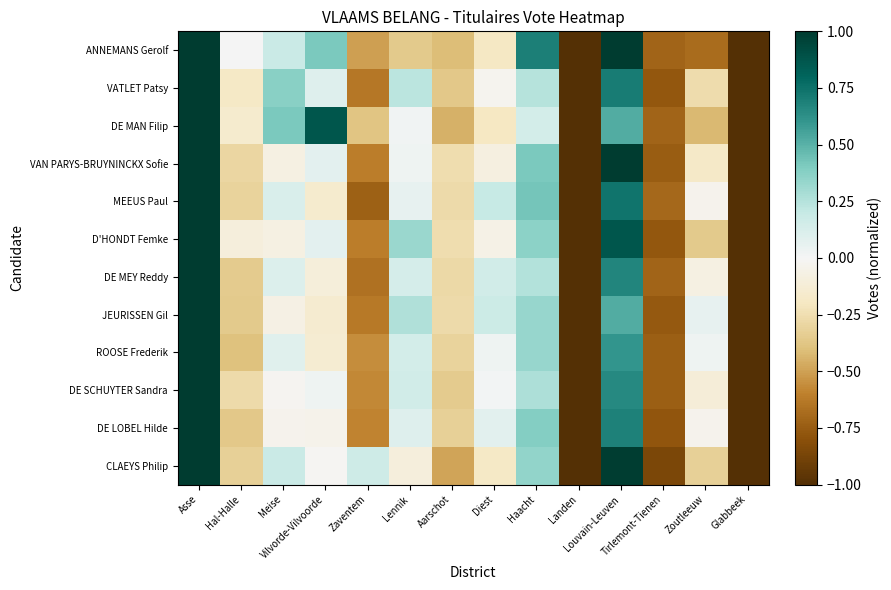

Reading right to left, what are all the values shown in this chart?

ANNEMANS Gerolf: Glabbeek=-1.0	Zoutleeuw=-0.7	Tirlemont-Tienen=-0.7	Louvain-Leuven=1.0	Landen=-1.0	Haacht=0.7	Diest=-0.2	Aarschot=-0.4	Lennik=-0.4	Zaventem=-0.5	Vilvorde-Vilvoorde=0.4	Meise=0.2	Hal-Halle=0.0	Asse=1.0
VATLET Patsy: Glabbeek=-1.0	Zoutleeuw=-0.3	Tirlemont-Tienen=-0.8	Louvain-Leuven=0.7	Landen=-1.0	Haacht=0.2	Diest=-0.0	Aarschot=-0.4	Lennik=0.2	Zaventem=-0.6	Vilvorde-Vilvoorde=0.1	Meise=0.4	Hal-Halle=-0.2	Asse=1.0
DE MAN Filip: Glabbeek=-1.0	Zoutleeuw=-0.4	Tirlemont-Tienen=-0.7	Louvain-Leuven=0.5	Landen=-1.0	Haacht=0.1	Diest=-0.2	Aarschot=-0.4	Lennik=0.0	Zaventem=-0.4	Vilvorde-Vilvoorde=0.9	Meise=0.4	Hal-Halle=-0.2	Asse=1.0
VAN PARYS-BRUYNINCKX Sofie: Glabbeek=-1.0	Zoutleeuw=-0.2	Tirlemont-Tienen=-0.7	Louvain-Leuven=1.0	Landen=-1.0	Haacht=0.4	Diest=-0.1	Aarschot=-0.3	Lennik=0.0	Zaventem=-0.6	Vilvorde-Vilvoorde=0.1	Meise=-0.1	Hal-Halle=-0.3	Asse=1.0
MEEUS Paul: Glabbeek=-1.0	Zoutleeuw=-0.0	Tirlemont-Tienen=-0.7	Louvain-Leuven=0.7	Landen=-1.0	Haacht=0.4	Diest=0.2	Aarschot=-0.3	Lennik=0.1	Zaventem=-0.7	Vilvorde-Vilvoorde=-0.2	Meise=0.1	Hal-Halle=-0.3	Asse=1.0
D'HONDT Femke: Glabbeek=-1.0	Zoutleeuw=-0.4	Tirlemont-Tienen=-0.8	Louvain-Leuven=0.9	Landen=-1.0	Haacht=0.4	Diest=-0.1	Aarschot=-0.3	Lennik=0.3	Zaventem=-0.6	Vilvorde-Vilvoorde=0.1	Meise=-0.1	Hal-Halle=-0.1	Asse=1.0
DE MEY Reddy: Glabbeek=-1.0	Zoutleeuw=-0.1	Tirlemont-Tienen=-0.7	Louvain-Leuven=0.7	Landen=-1.0	Haacht=0.3	Diest=0.2	Aarschot=-0.3	Lennik=0.1	Zaventem=-0.7	Vilvorde-Vilvoorde=-0.1	Meise=0.1	Hal-Halle=-0.3	Asse=1.0
JEURISSEN Gil: Glabbeek=-1.0	Zoutleeuw=0.1	Tirlemont-Tienen=-0.8	Louvain-Leuven=0.5	Landen=-1.0	Haacht=0.3	Diest=0.2	Aarschot=-0.3	Lennik=0.3	Zaventem=-0.6	Vilvorde-Vilvoorde=-0.1	Meise=-0.1	Hal-Halle=-0.4	Asse=1.0
ROOSE Frederik: Glabbeek=-1.0	Zoutleeuw=0.0	Tirlemont-Tienen=-0.7	Louvain-Leuven=0.6	Landen=-1.0	Haacht=0.3	Diest=0.0	Aarschot=-0.3	Lennik=0.1	Zaventem=-0.6	Vilvorde-Vilvoorde=-0.1	Meise=0.1	Hal-Halle=-0.4	Asse=1.0
DE SCHUYTER Sandra: Glabbeek=-1.0	Zoutleeuw=-0.1	Tirlemont-Tienen=-0.7	Louvain-Leuven=0.7	Landen=-1.0	Haacht=0.3	Diest=0.0	Aarschot=-0.3	Lennik=0.1	Zaventem=-0.6	Vilvorde-Vilvoorde=0.0	Meise=-0.0	Hal-Halle=-0.3	Asse=1.0
DE LOBEL Hilde: Glabbeek=-1.0	Zoutleeuw=-0.0	Tirlemont-Tienen=-0.8	Louvain-Leuven=0.7	Landen=-1.0	Haacht=0.4	Diest=0.1	Aarschot=-0.3	Lennik=0.1	Zaventem=-0.6	Vilvorde-Vilvoorde=-0.0	Meise=-0.0	Hal-Halle=-0.4	Asse=1.0
CLAEYS Philip: Glabbeek=-1.0	Zoutleeuw=-0.3	Tirlemont-Tienen=-0.9	Louvain-Leuven=1.0	Landen=-1.0	Haacht=0.4	Diest=-0.2	Aarschot=-0.5	Lennik=-0.1	Zaventem=0.2	Vilvorde-Vilvoorde=-0.0	Meise=0.2	Hal-Halle=-0.3	Asse=1.0